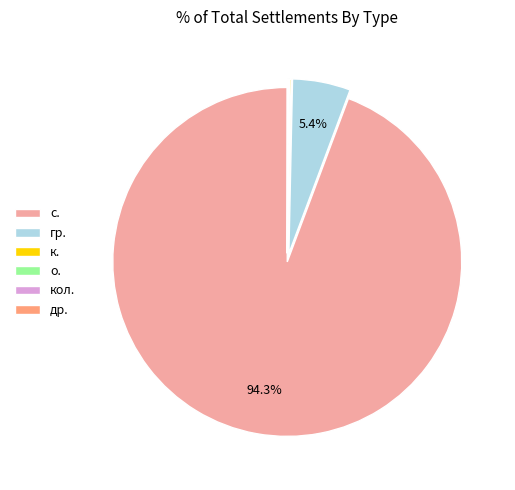

What is the majority slice?

с.